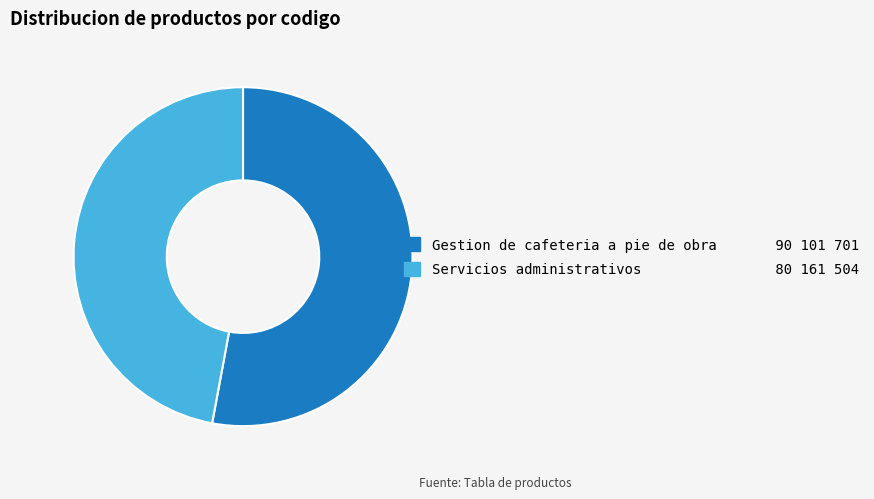

Between Gestion de cafeteria a pie de obra and Servicios administrativos, which is larger?

Gestion de cafeteria a pie de obra